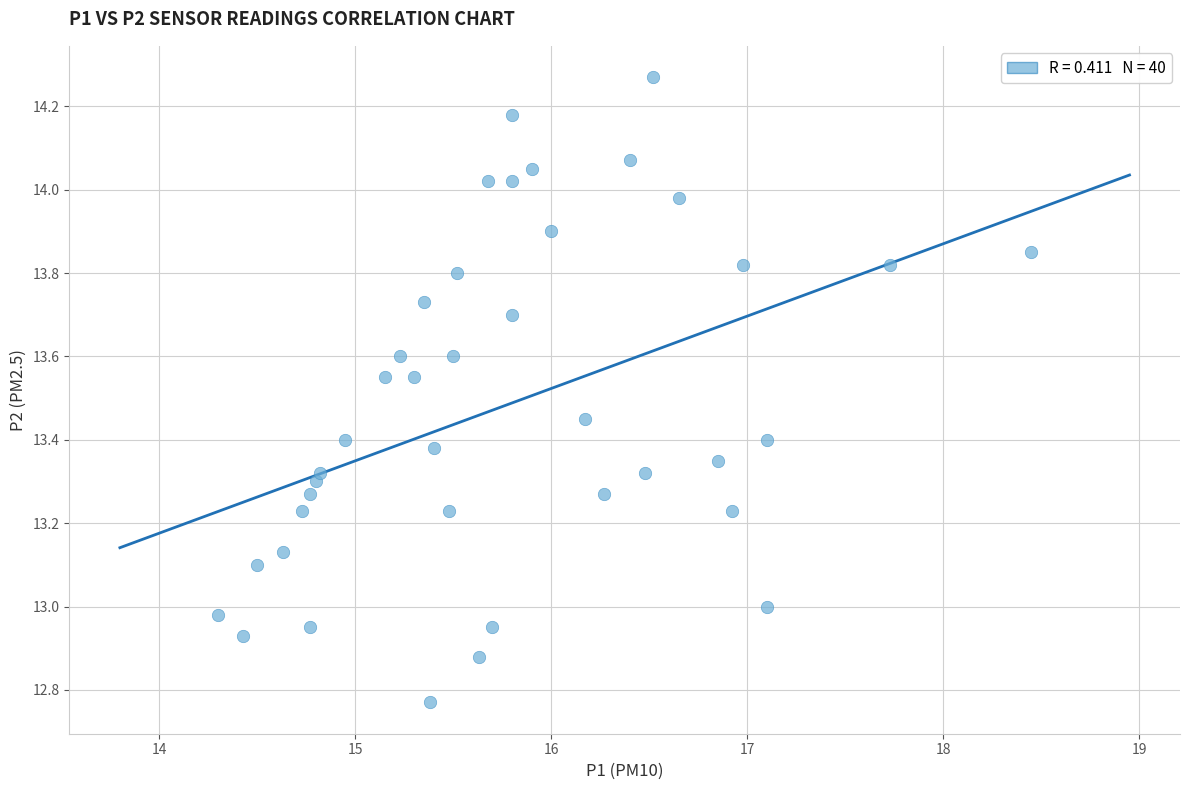

What is the range of Y values (max minus min)?

1.5